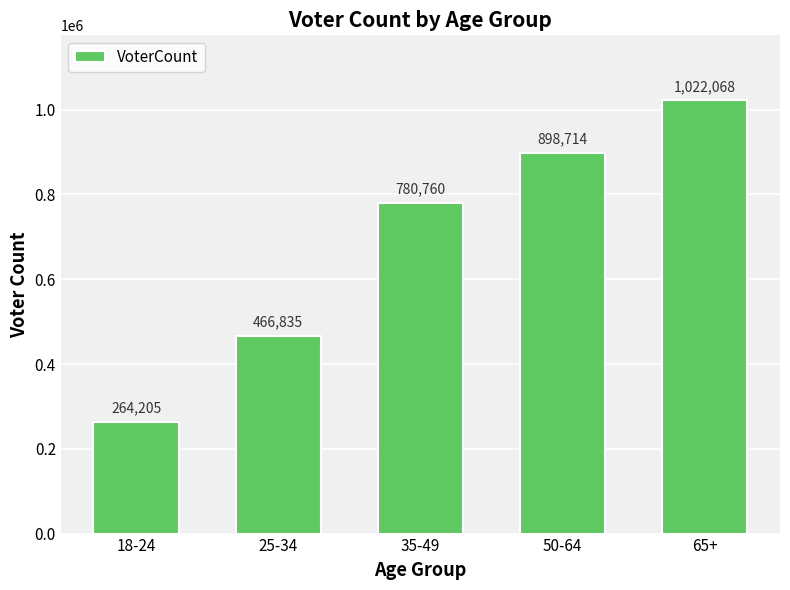

Which has a higher value, 35-49 or 18-24?

35-49